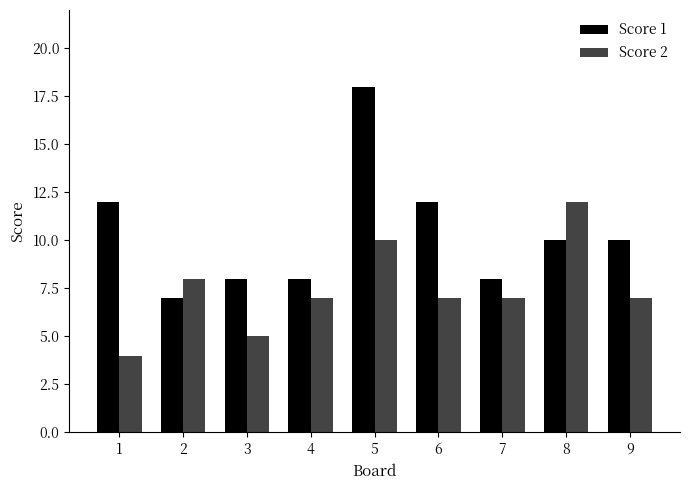

Which series changed the most between 1 and 8?

Score 2